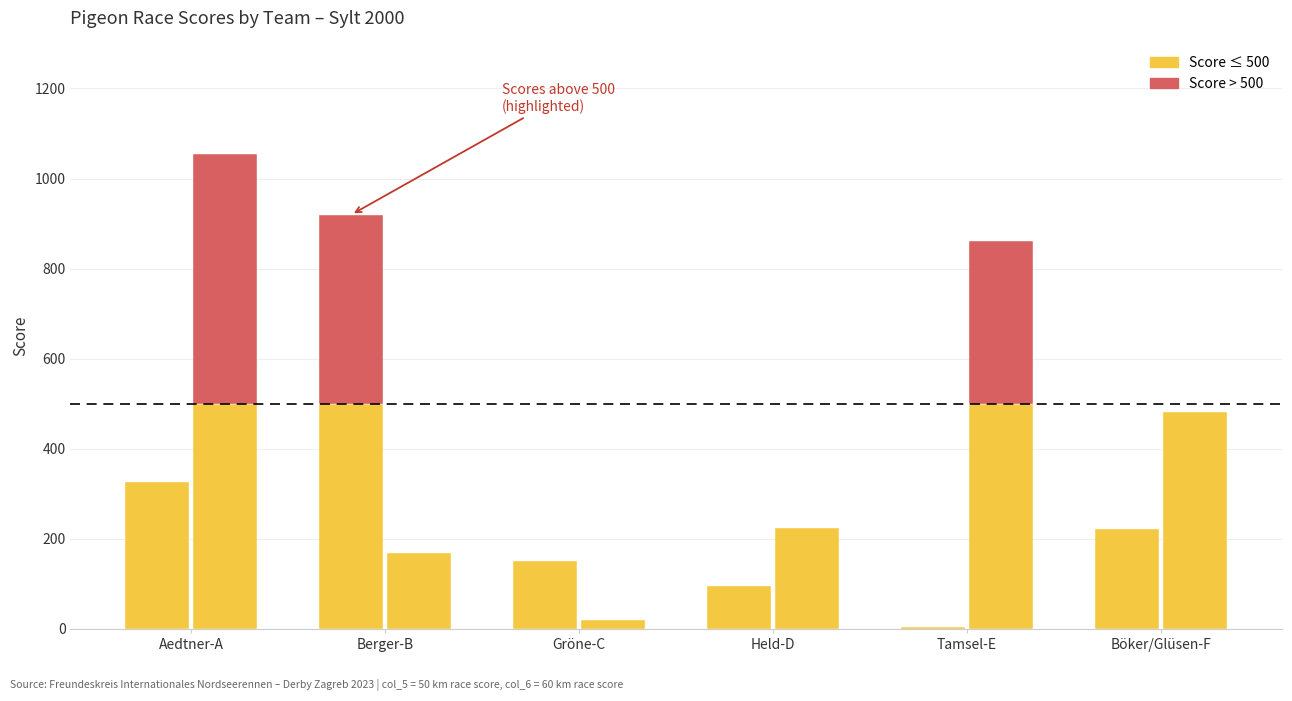

Which series has the largest range (max minus min)?

60km (col_6)